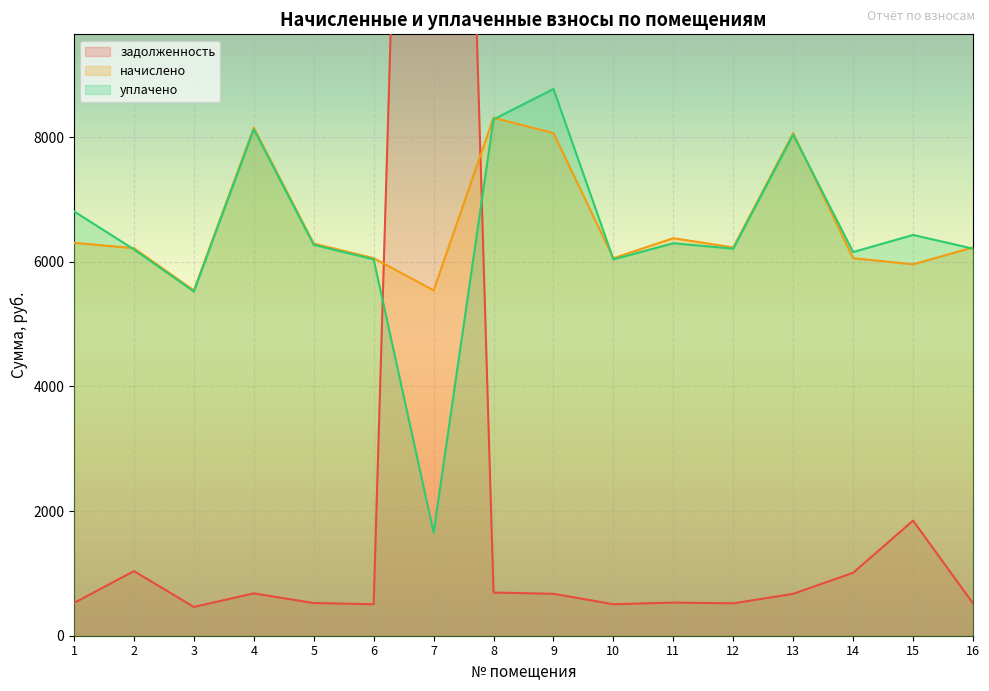

What is the sum of all уплачено values?

103055.8